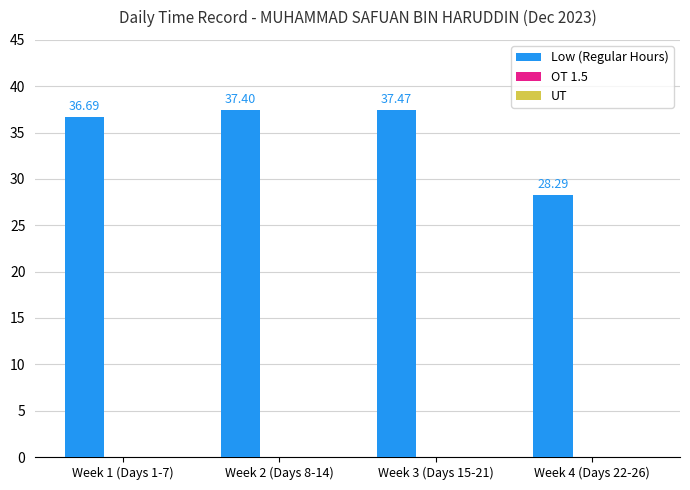

Rank the categories by value from highest to lowest.

Week 3 (Days 15-21), Week 2 (Days 8-14), Week 1 (Days 1-7), Week 4 (Days 22-26)